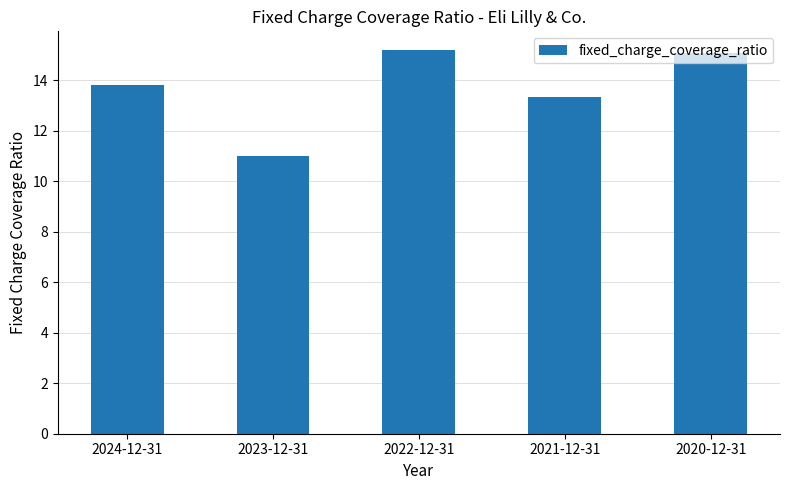

What is the maximum value shown in the chart?

15.2